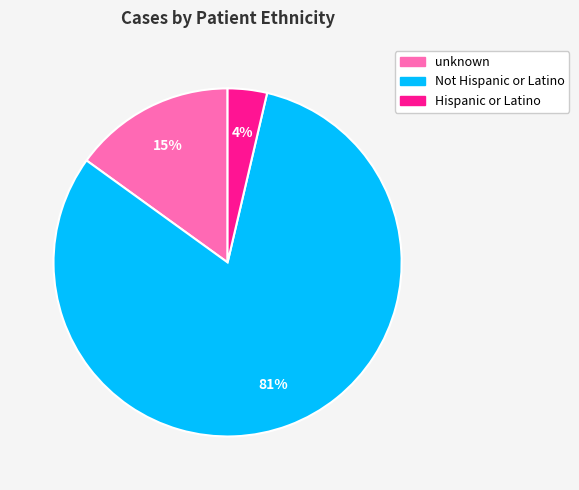

Combined, do unknown and Hispanic or Latino account for over 50%?

No